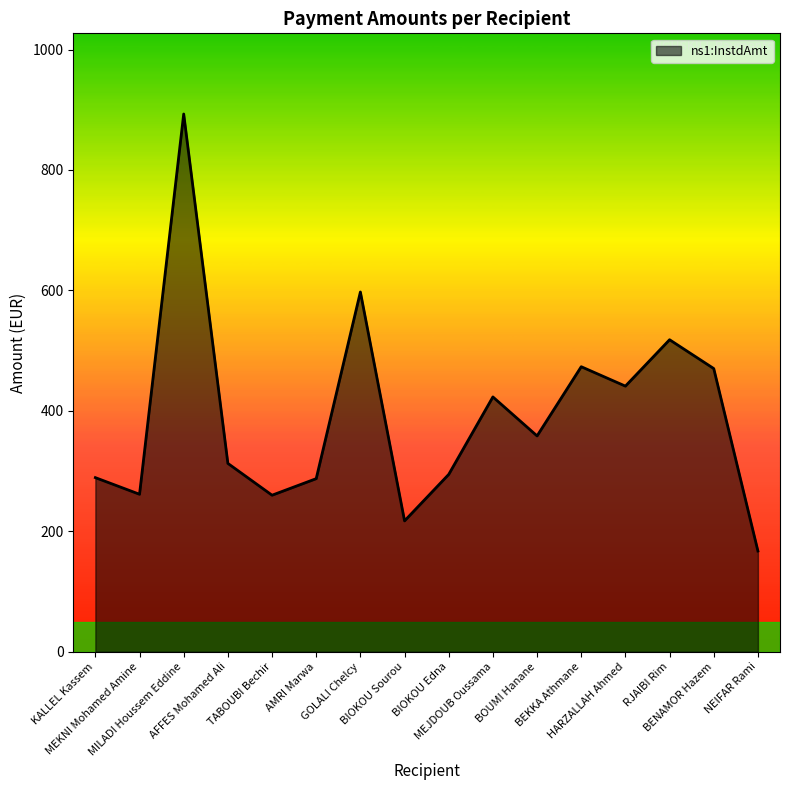

Which category has the highest value across all series?

MILADI Houssem Eddine